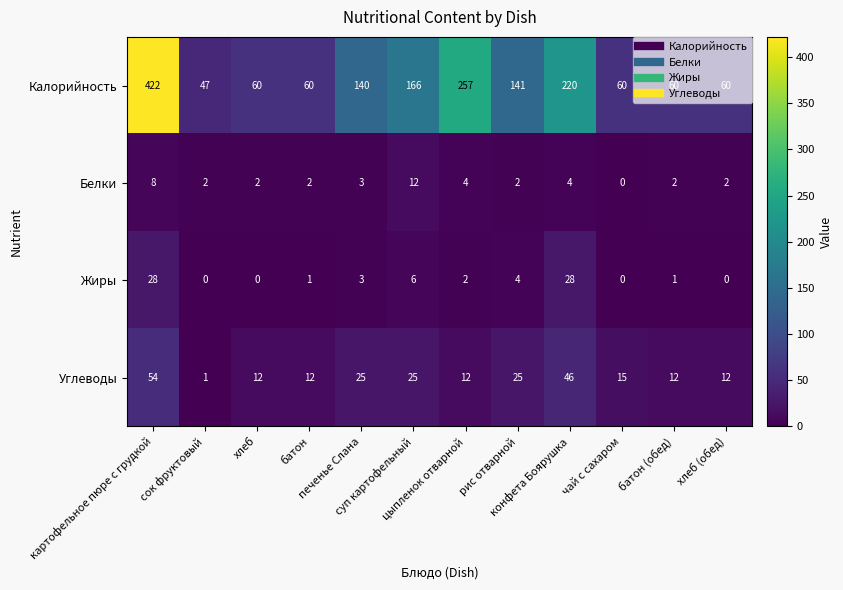

List the series in order of their peak value, highest first.

Калорийность, Углеводы, Жиры, Белки